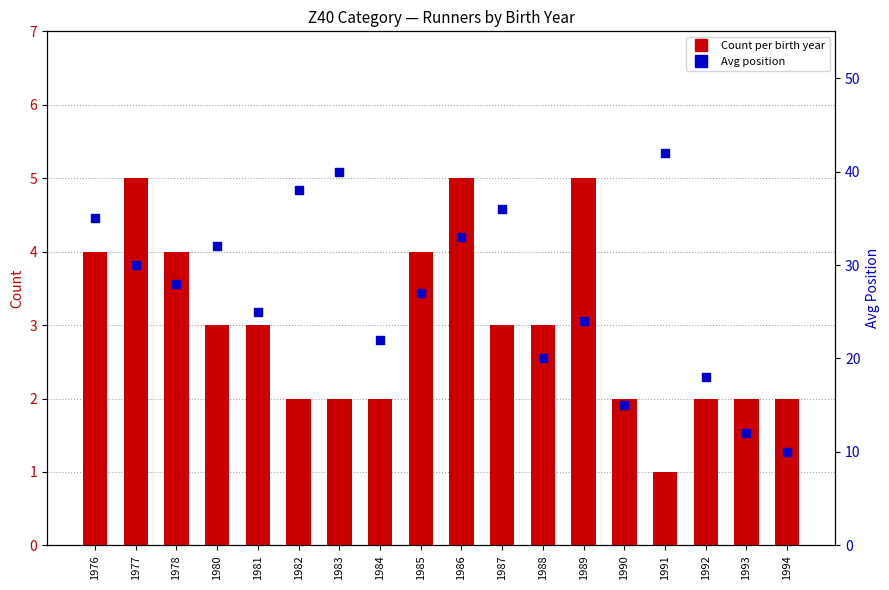

What is the total value across all series at 1992?

20